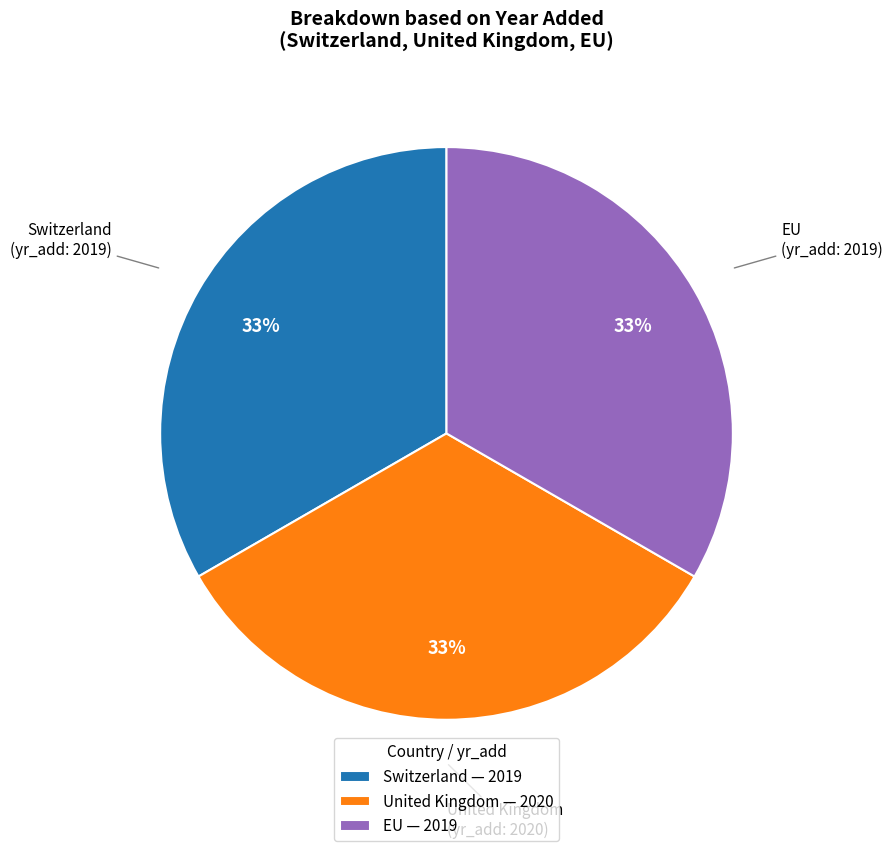

The Switzerland slice represents 33% of the pie. True or false?

True